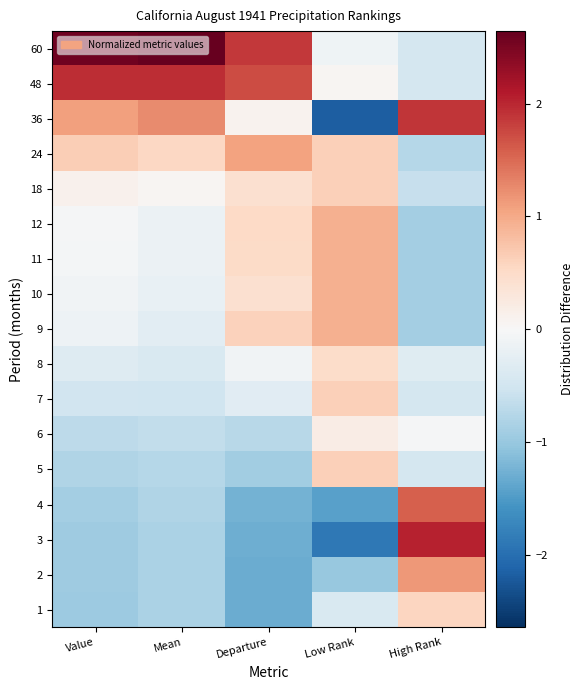

At how many categories does at least one series exceed 0?

5